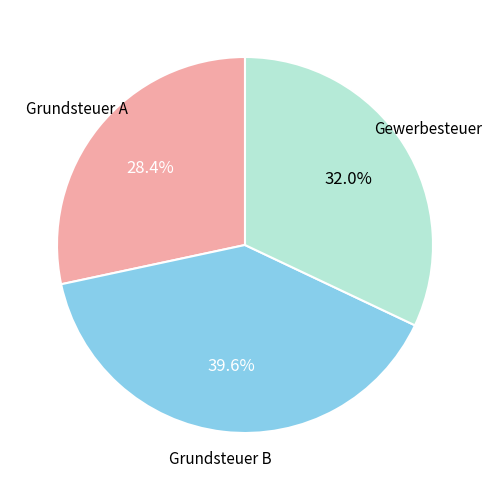

Is there a majority slice in this chart?

No